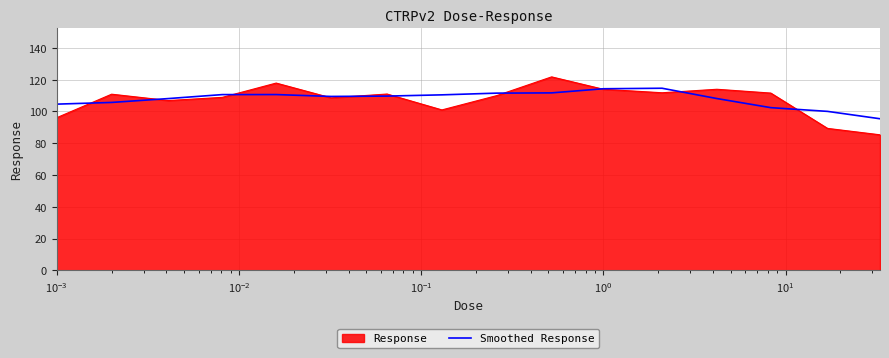

What is the minimum value shown in the chart?

85.3